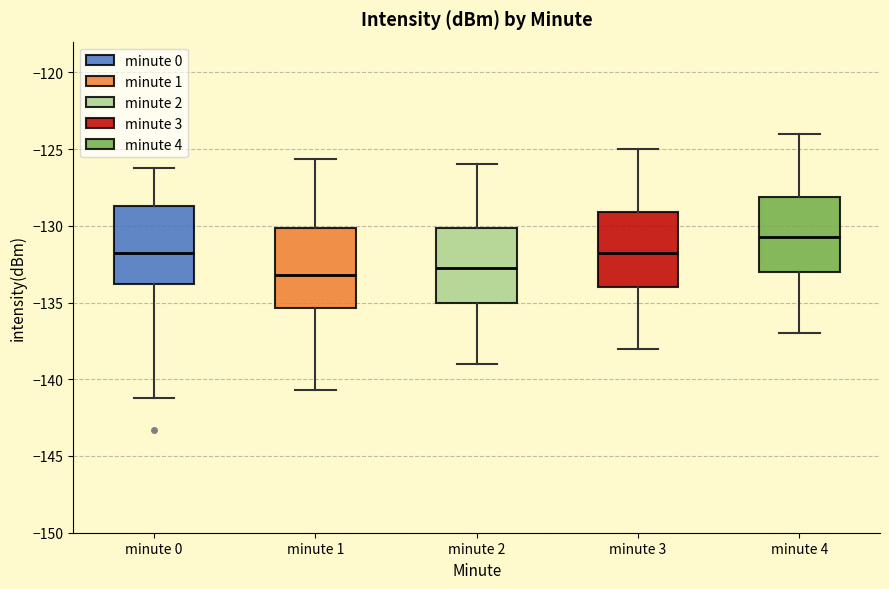

Where does the median line of the box for minute 0 sit on the y-axis? The values are not printed on the chart, so give them approximately, as read against the axis.

-132.0